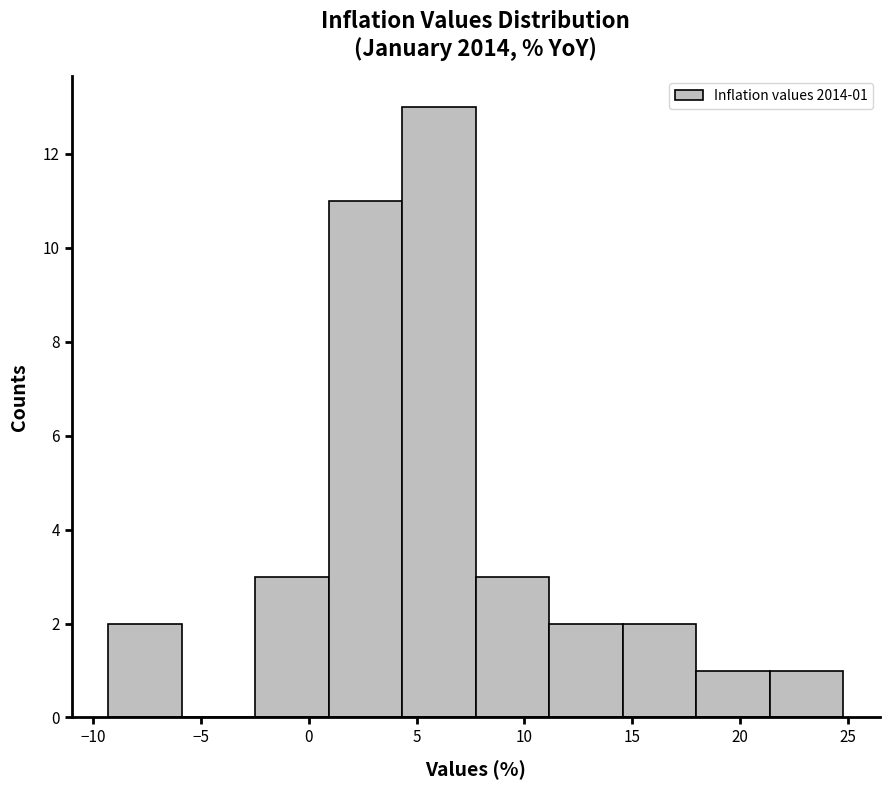

Over which range of the x-axis is the bar tallest?

4.5 to 8.0